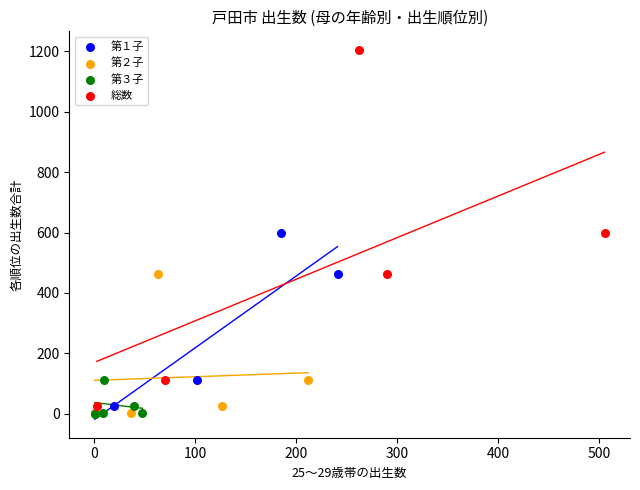

Which series reaches the maximum Y coordinate?

総数